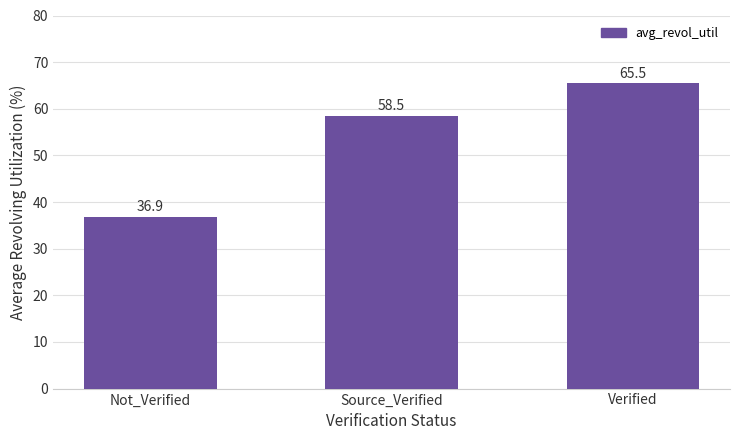

The chart shows a value of 65.5 at Verified. True or false?

True